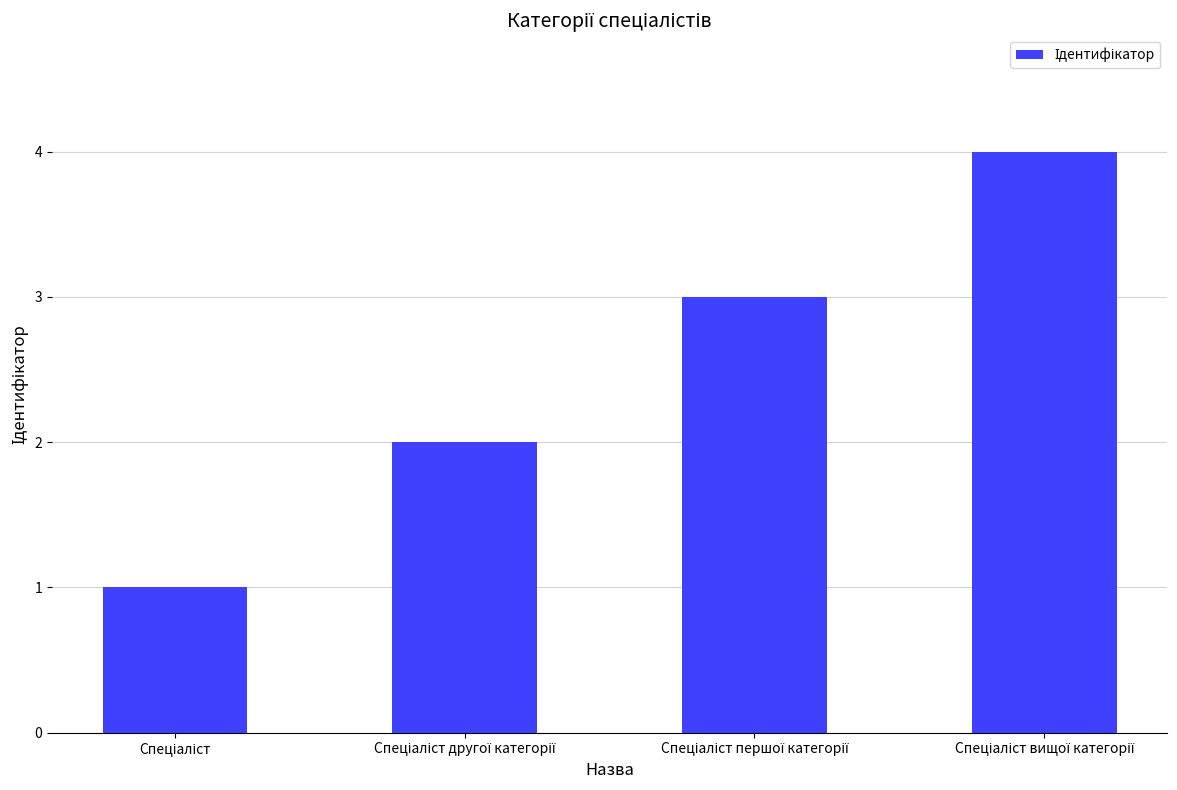

What is the difference between the second highest and second lowest values?

1